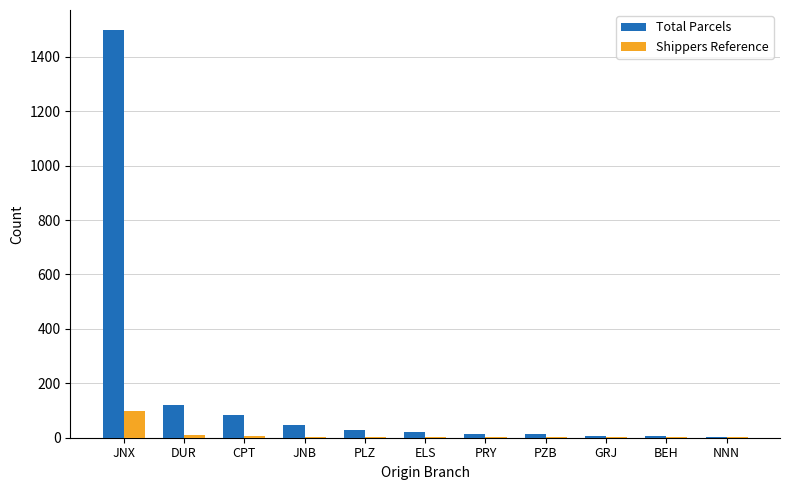

Count the number of categories in the chart.

11